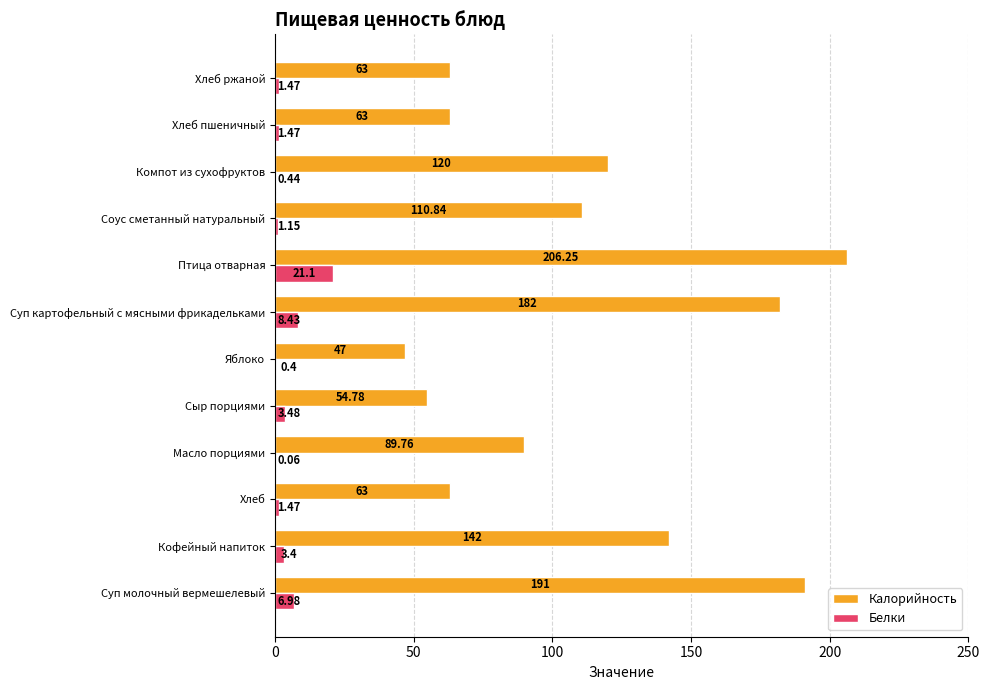

What is the sum of the Белки values at Птица отварная and Яблоко?

21.5